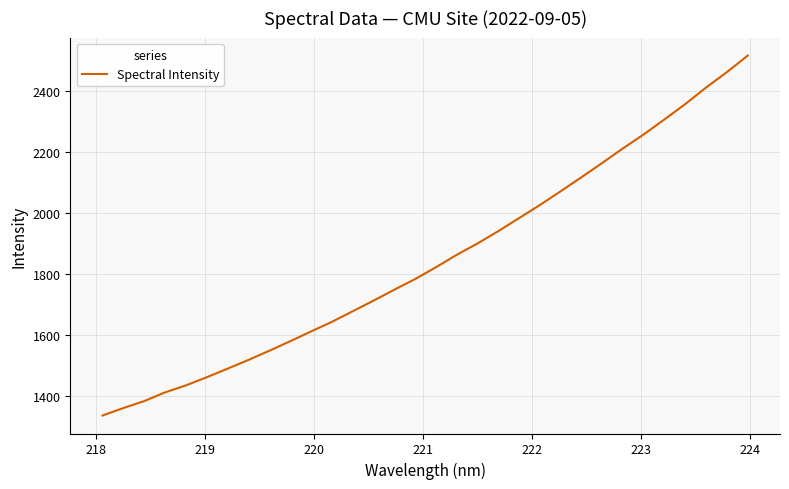

What is the difference between the maximum and minimum values?

1180.7